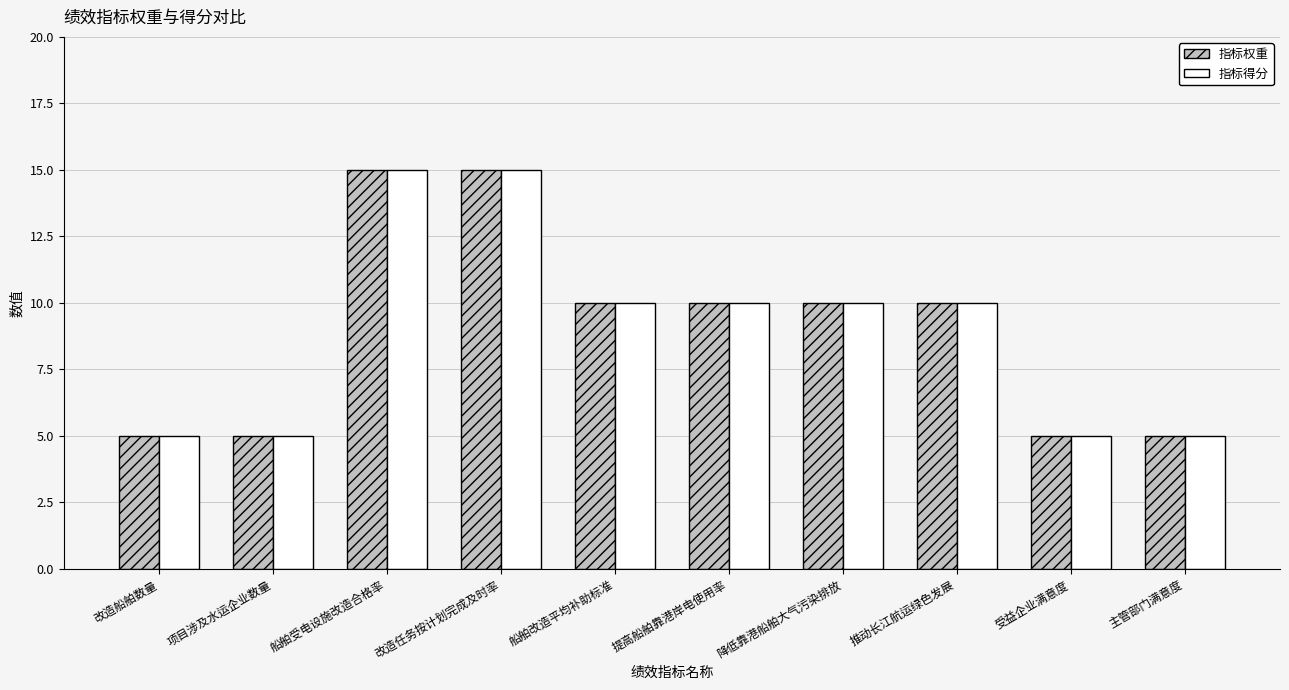

Is the value of 指标权重 at 受益企业满意度 greater than the value of 指标得分 at 改造任务按计划完成及时率?

No